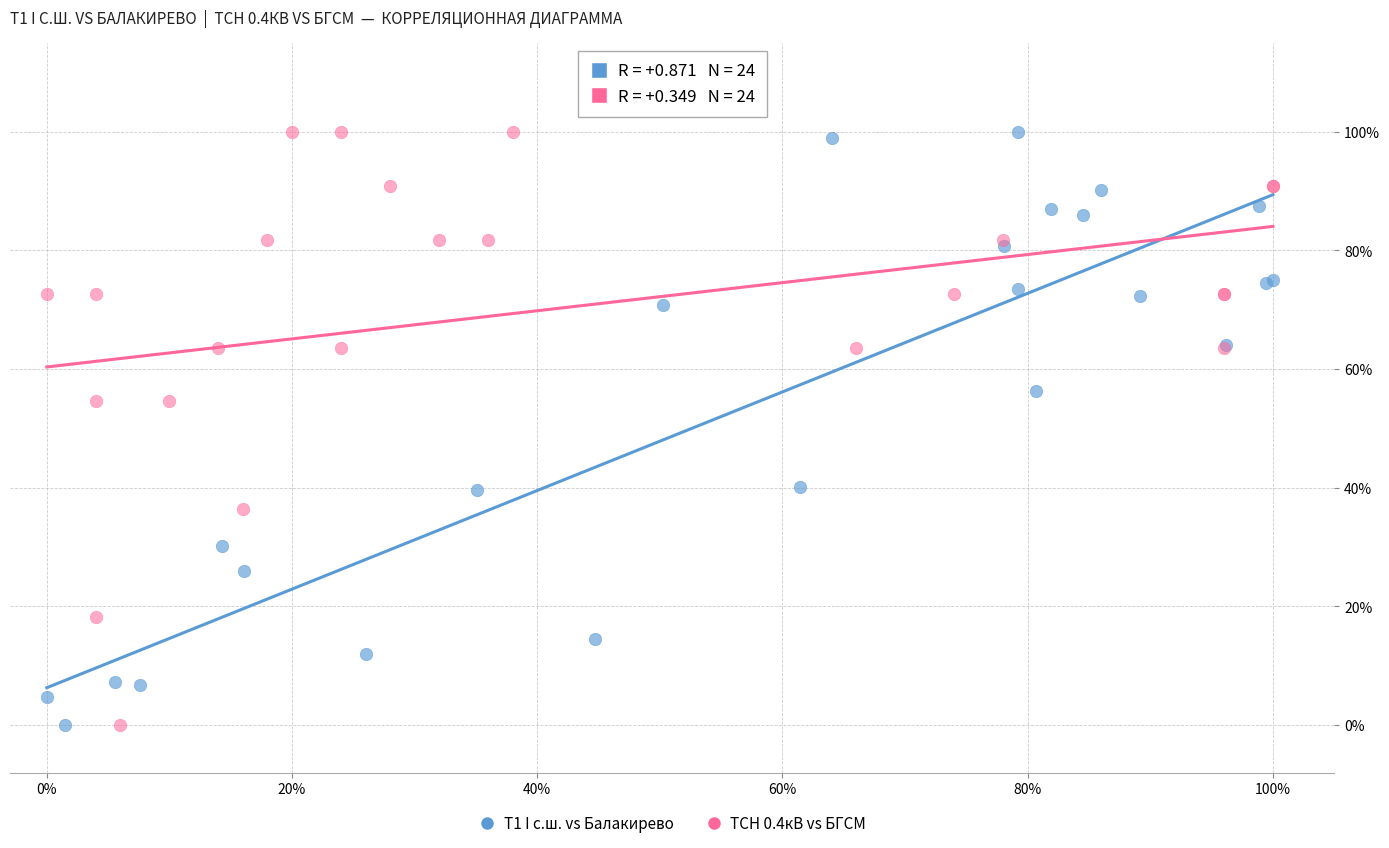

What are all the series names shown in the legend?

Т1 I с.ш. vs Балакирево, ТСН 0.4кВ vs БГСМ